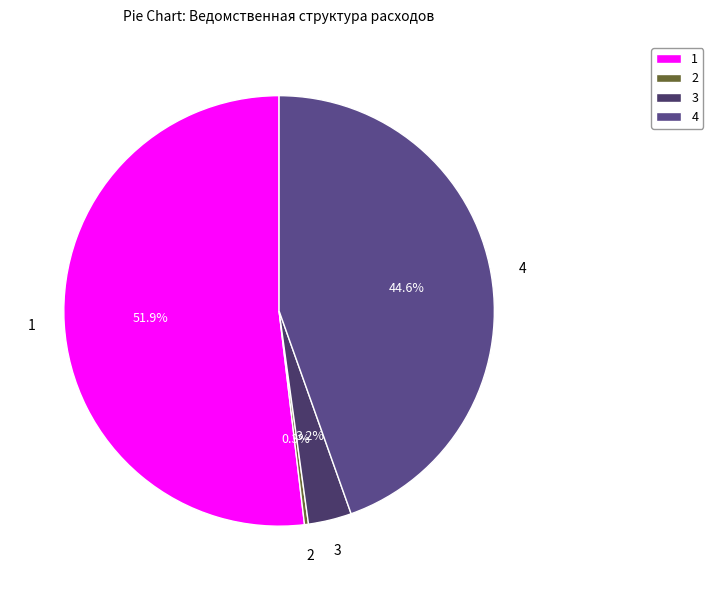

Rank the categories by value from lowest to highest.

2, 3, 4, 1